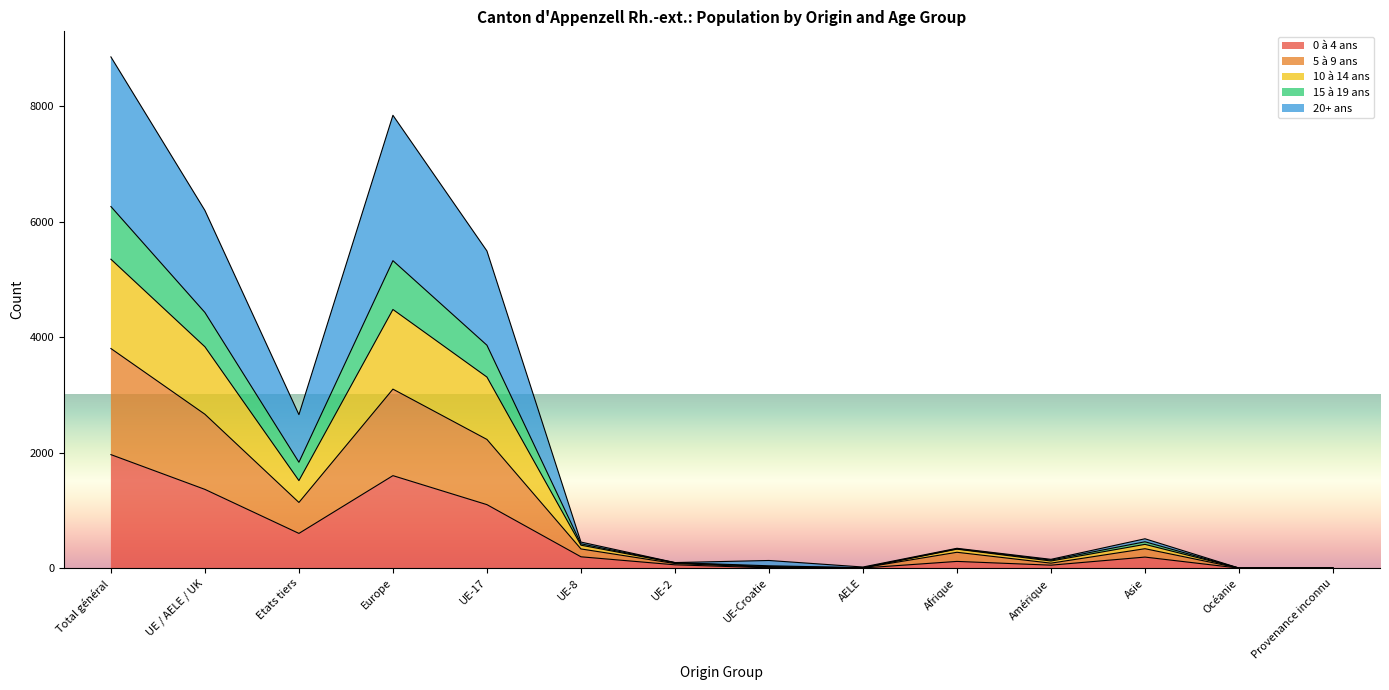

Where does the 10 à 14 ans series first go above 422?

Total général